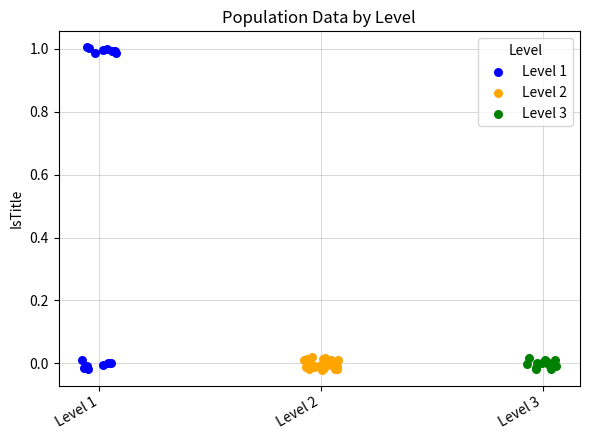

Which series has the largest Y range (max minus min)?

Level 1